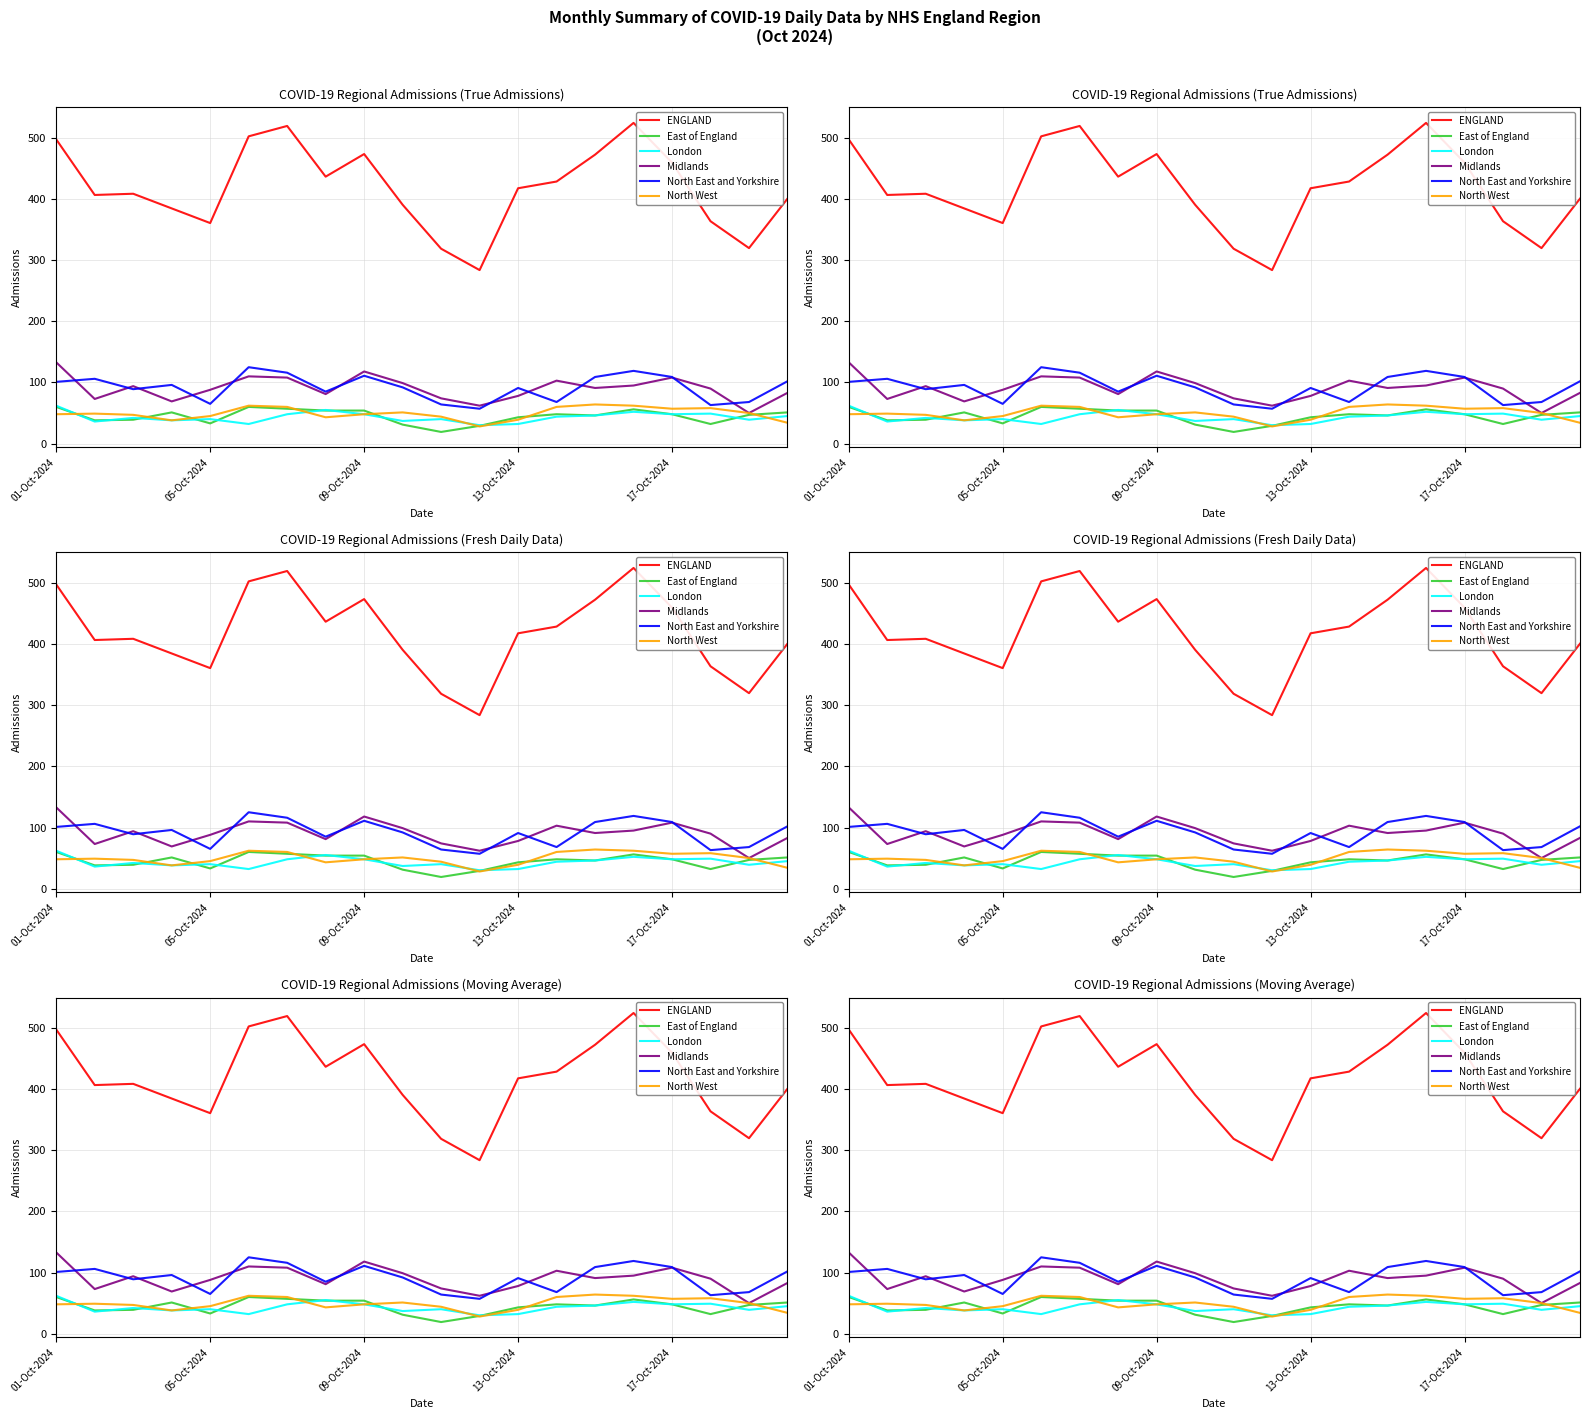

What are all the series names shown in the legend?

ENGLAND, East of England, London, Midlands, North East and Yorkshire, North West